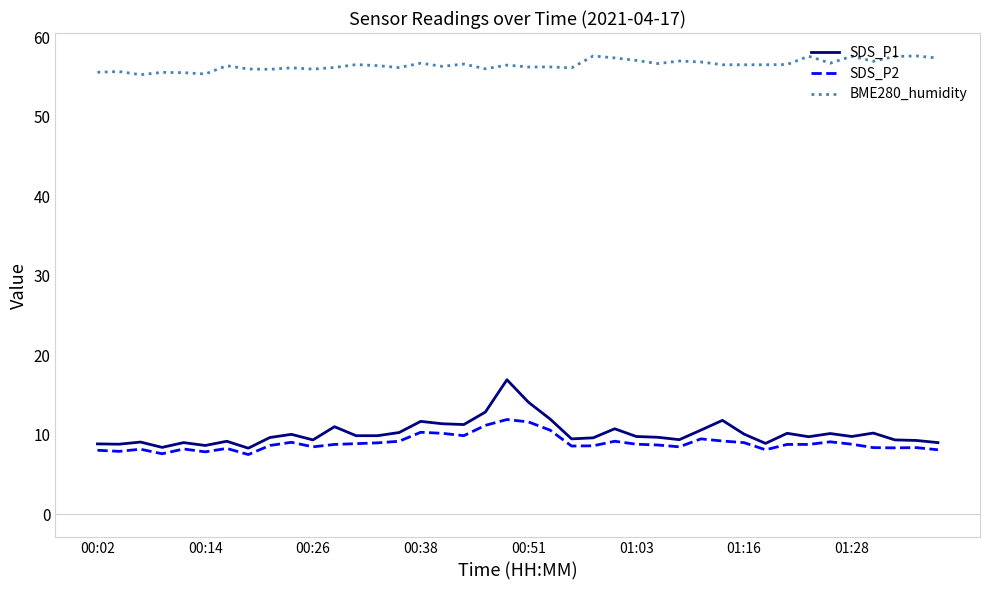

True or false: BME280_humidity has more than 2 points higher than both neighbors.

True